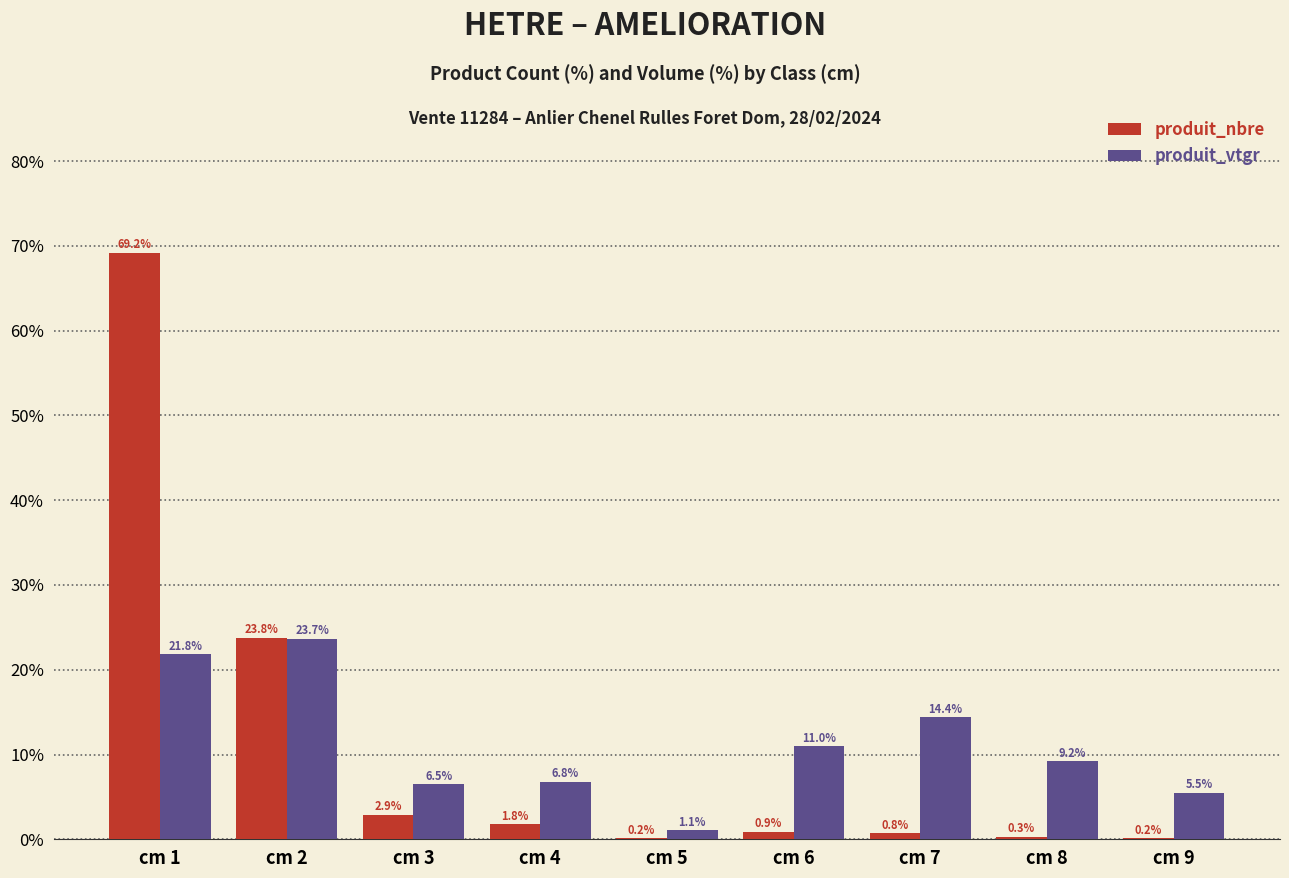

Reading right to left, list all the values displayed in this chart.

produit_nbre: cm 9=0.2	cm 8=0.3	cm 7=0.8	cm 6=0.9	cm 5=0.2	cm 4=1.8	cm 3=2.9	cm 2=23.8	cm 1=69.2
produit_vtgr: cm 9=5.5	cm 8=9.2	cm 7=14.4	cm 6=11.0	cm 5=1.1	cm 4=6.8	cm 3=6.5	cm 2=23.7	cm 1=21.8